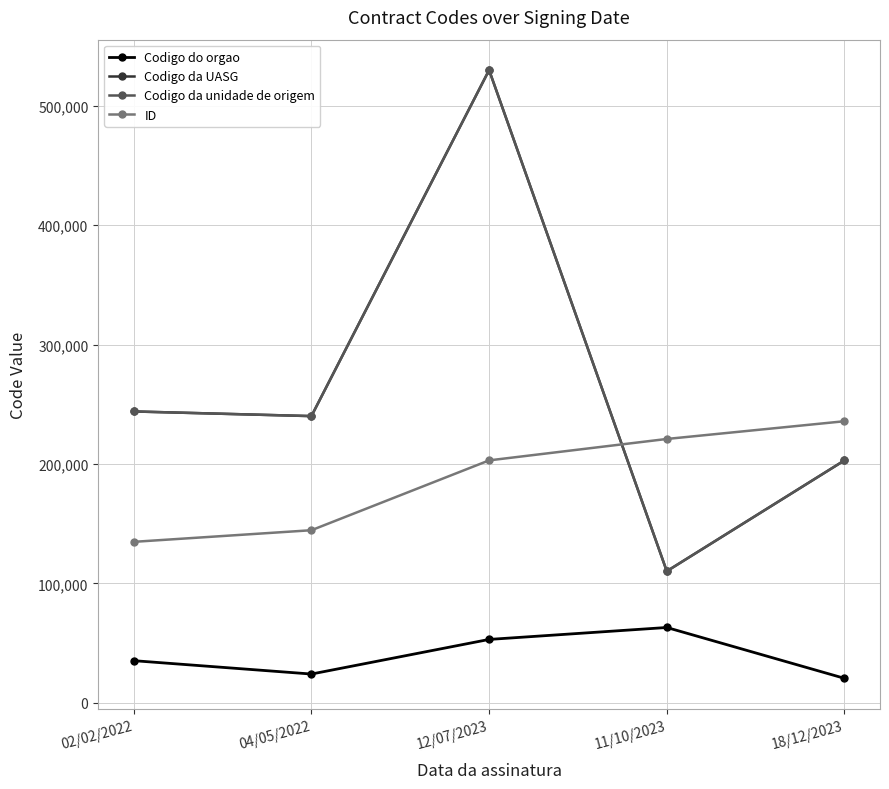

How many interior local valleys does the Codigo do orgao series have?

1